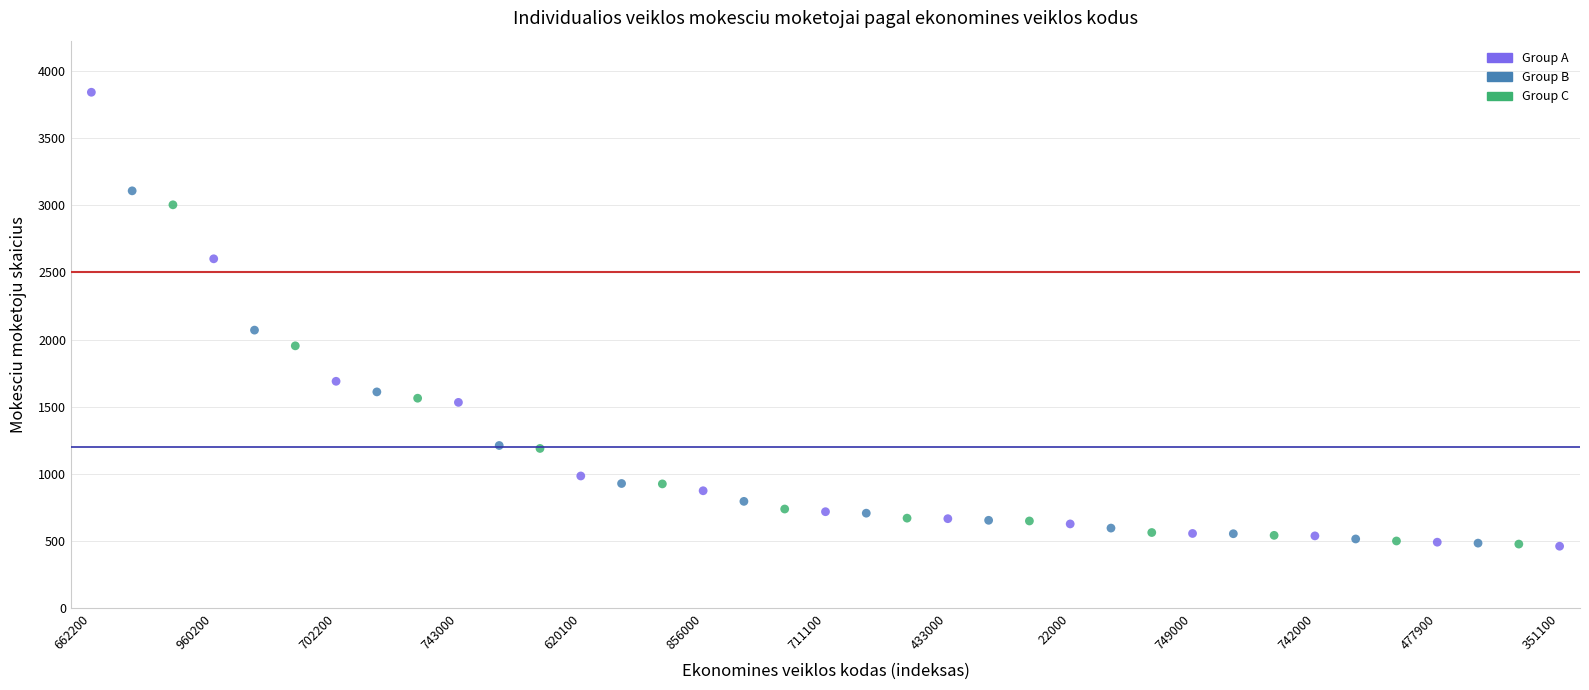

Which series has the largest Y range (max minus min)?

Group A